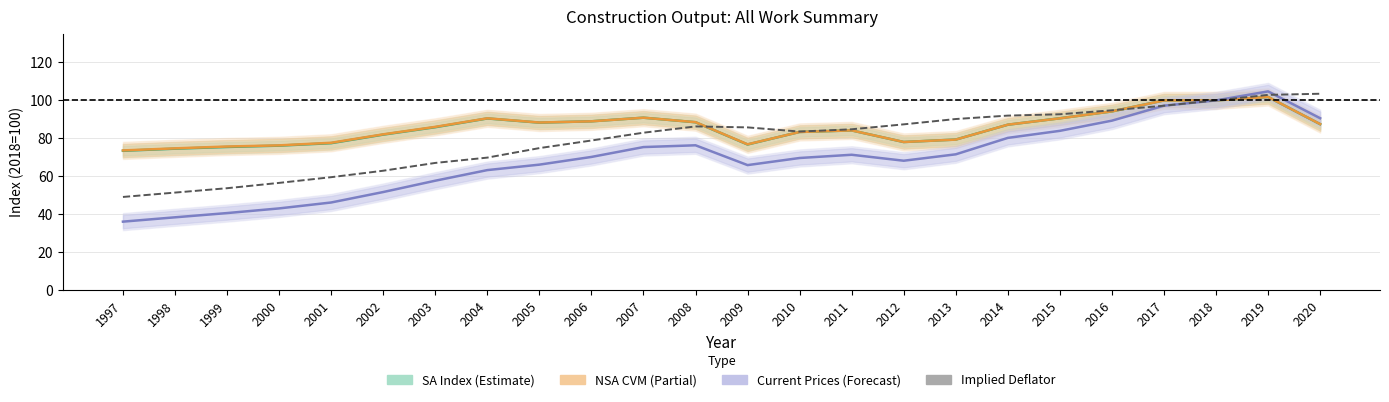

What is the difference between the second highest and second lowest values in the NSA CVM (norm, 2018=100) series?

25.2